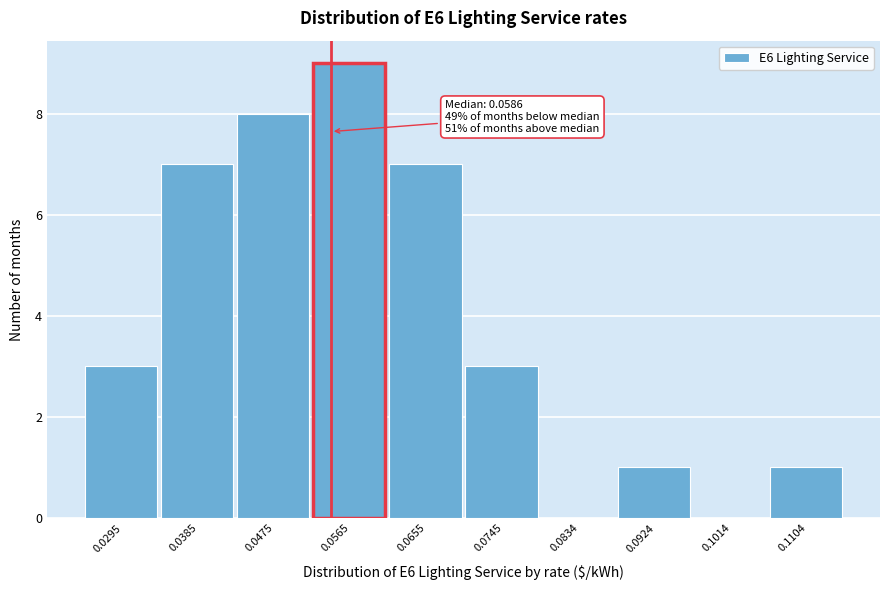

Reading left to right, transcribe all the data shown in this chart.

0.0295=3	0.0385=7	0.0475=8	0.0565=9	0.0655=7	0.0745=3	0.0834=0	0.0924=1	0.1014=0	0.1104=1